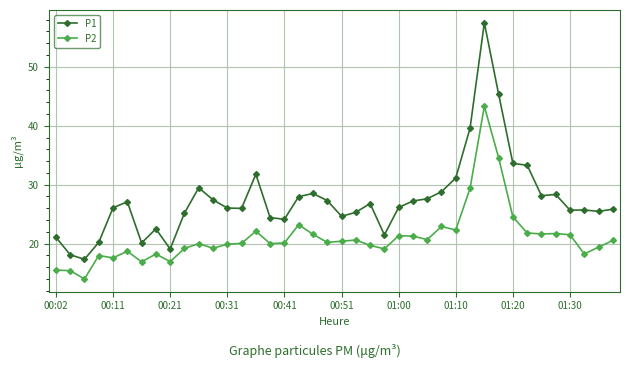

At how many categories does at least one series exceed 46?

1